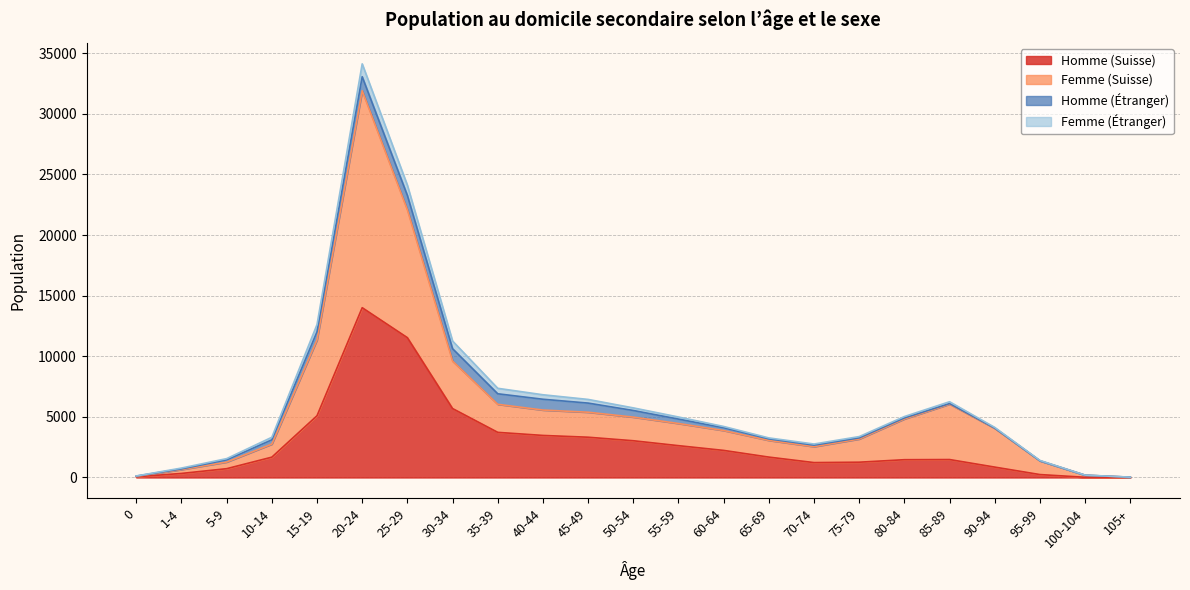

What is the total value across all series at 40-44?

6826